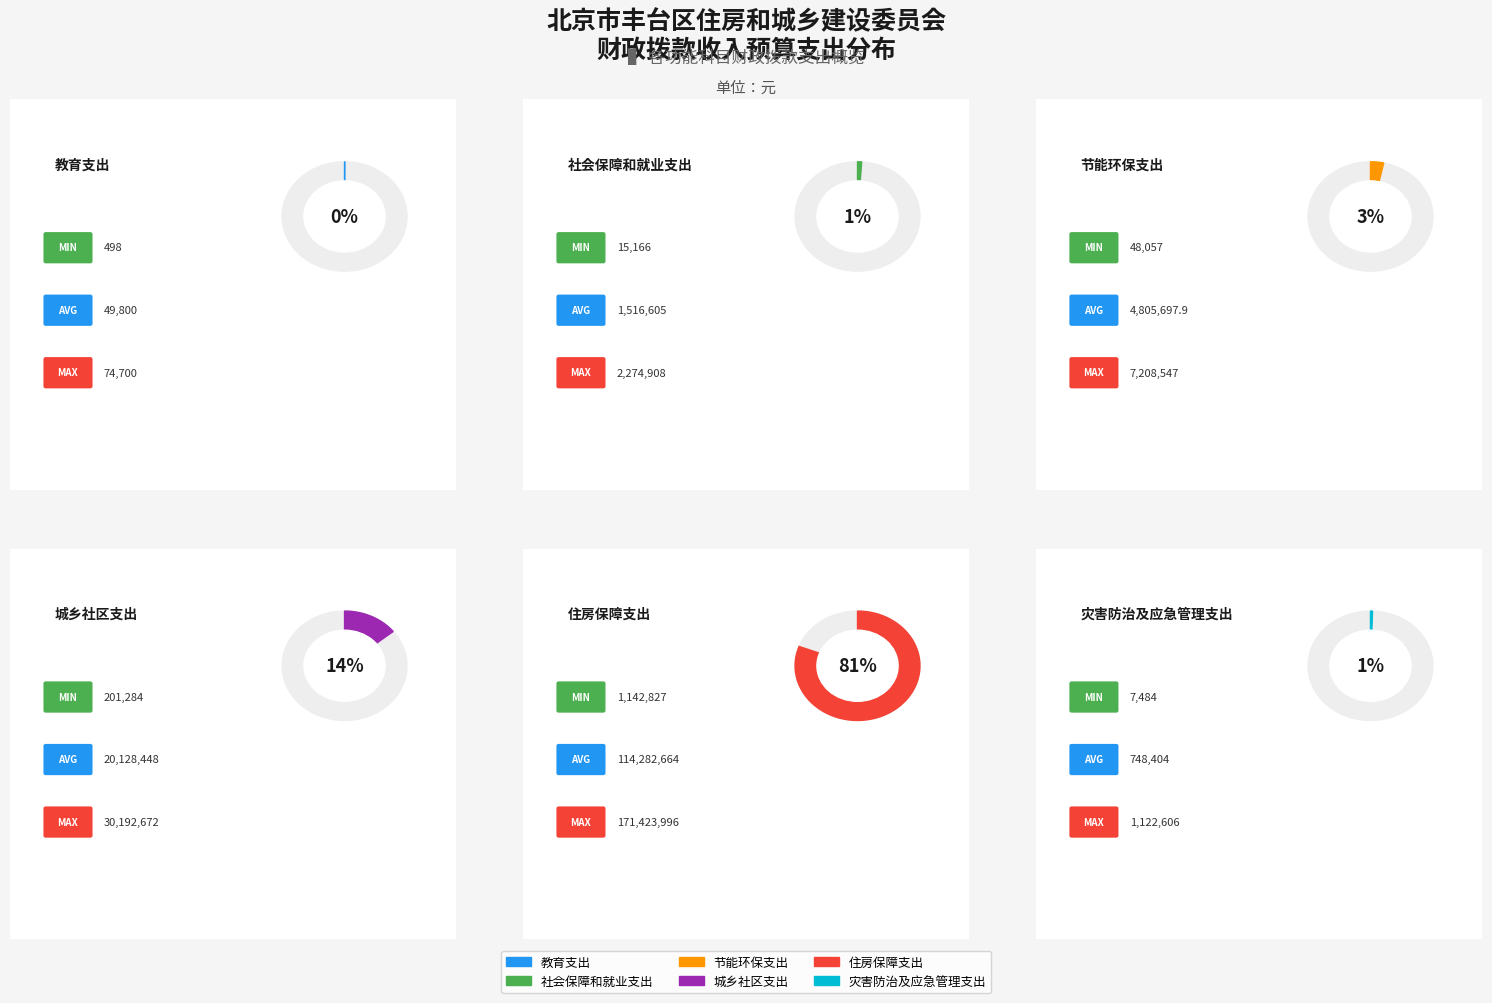

How many values in the 一般公共预算 series exceed 4805697?

3